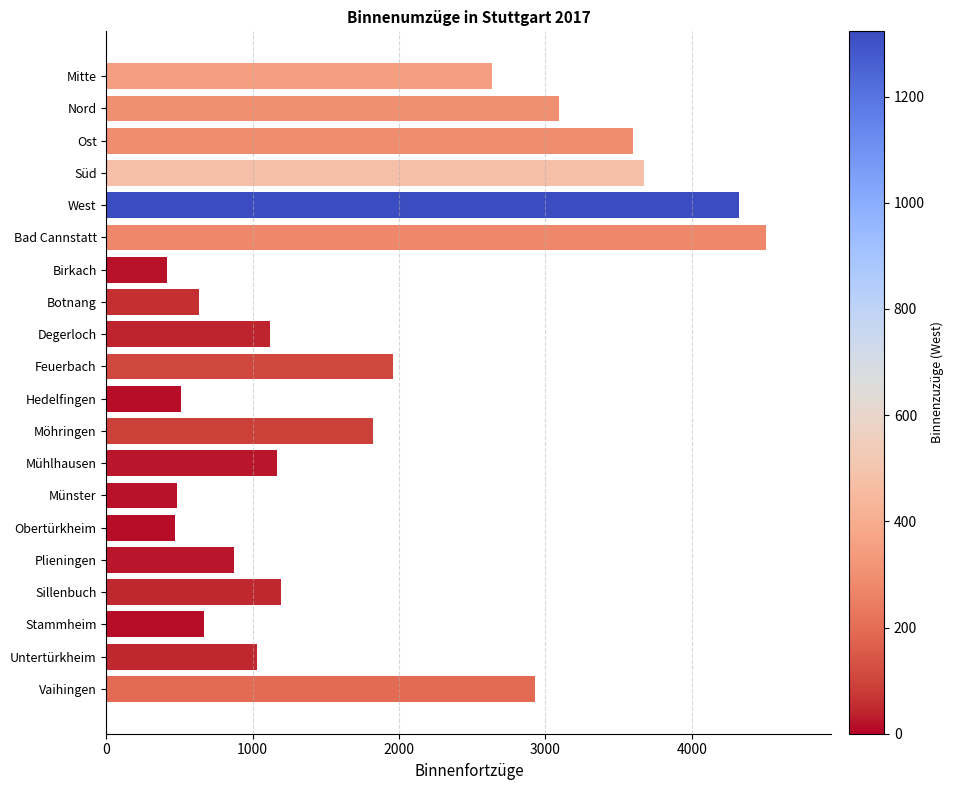

What is the ratio of the value at Münster to the value at Botnang?

0.8